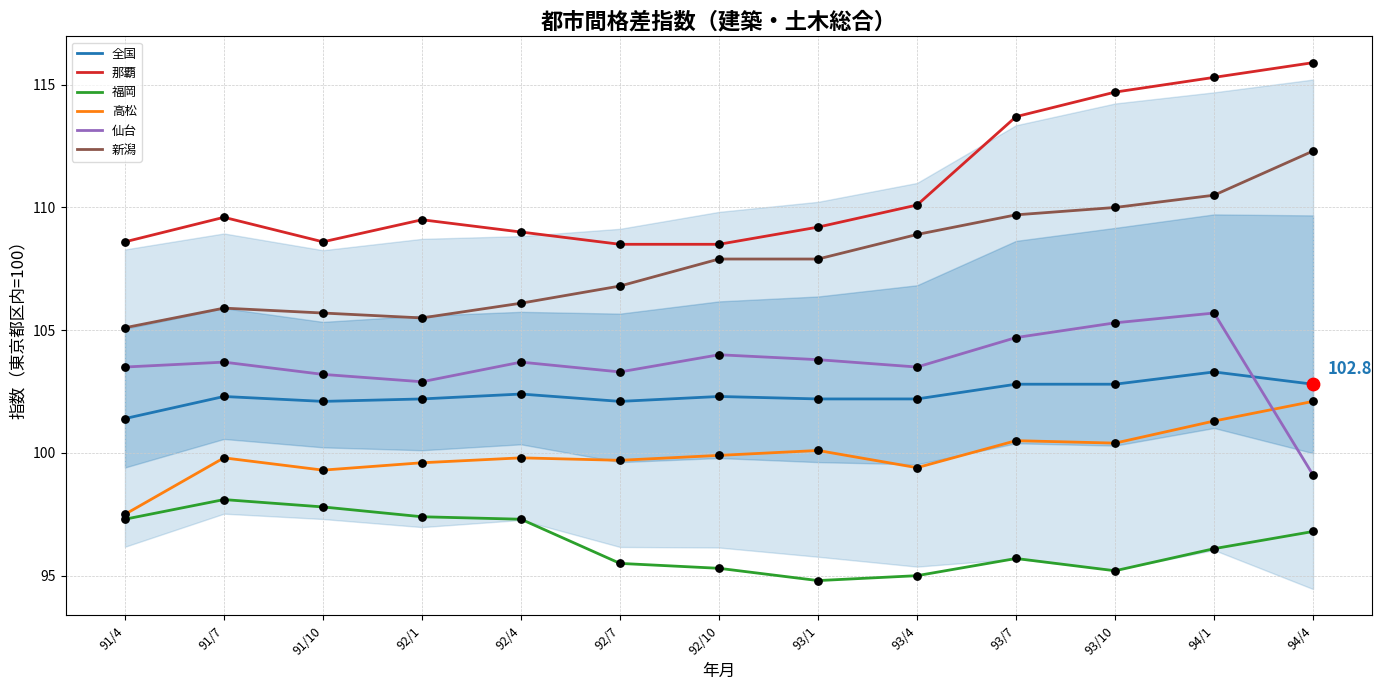

At which category is the sum across all series the highest?

94/1